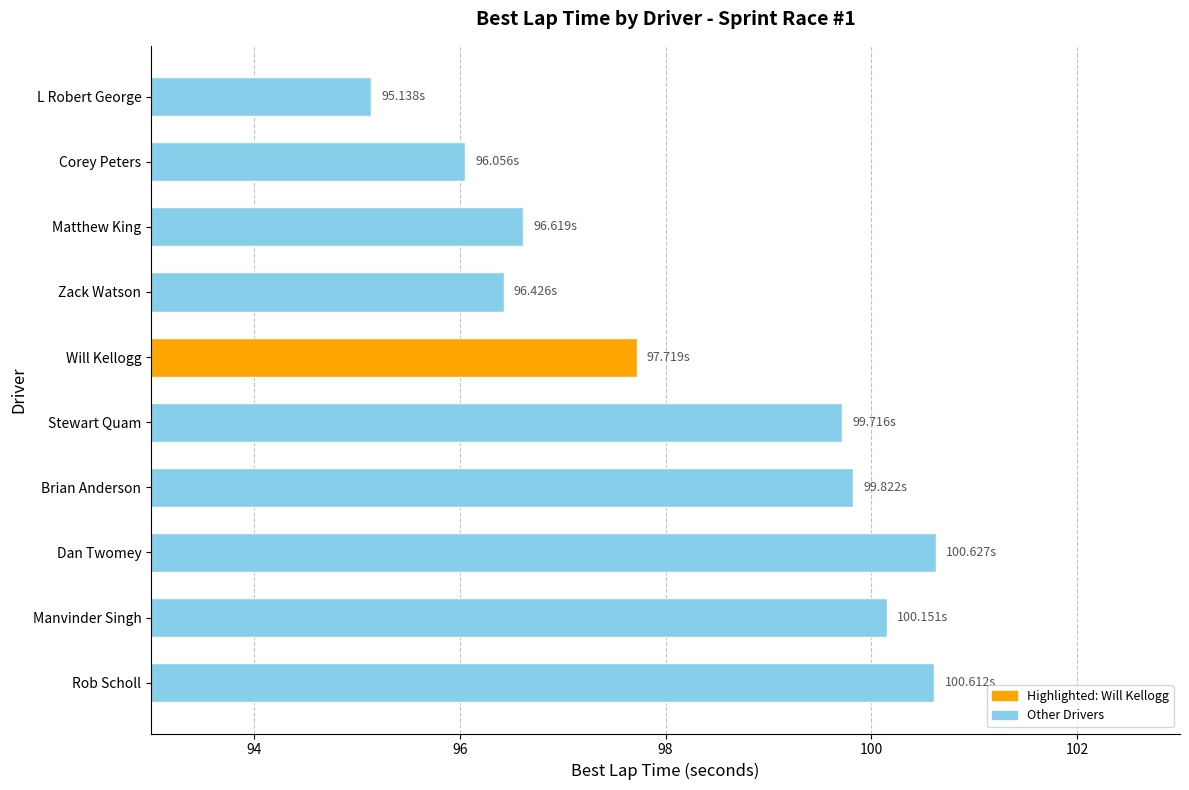

Which category has the lowest value across all series?

L Robert George